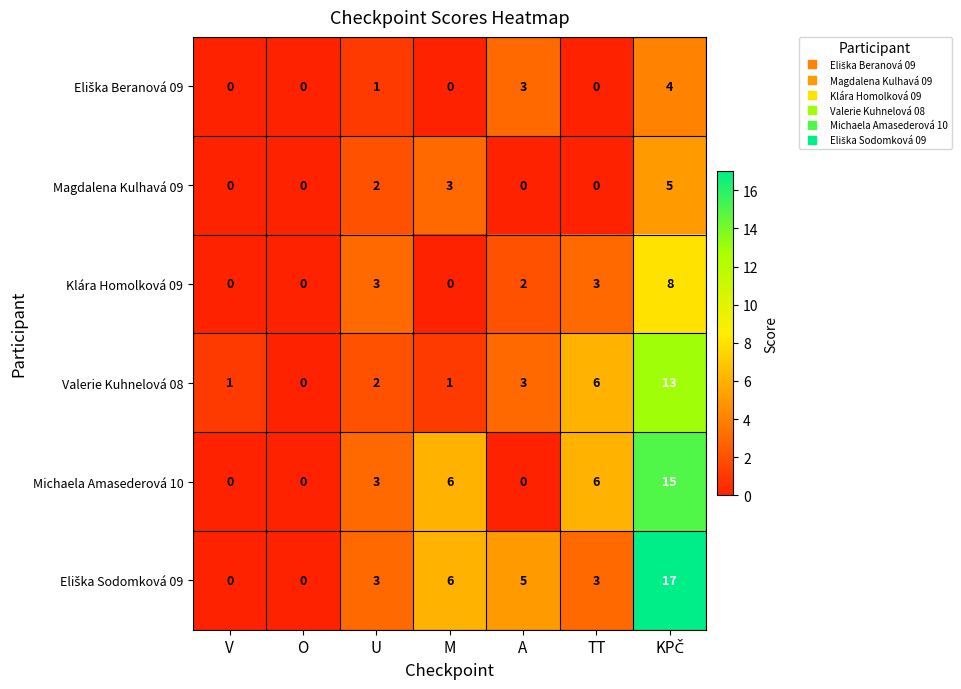

What is the greatest value displayed?

17